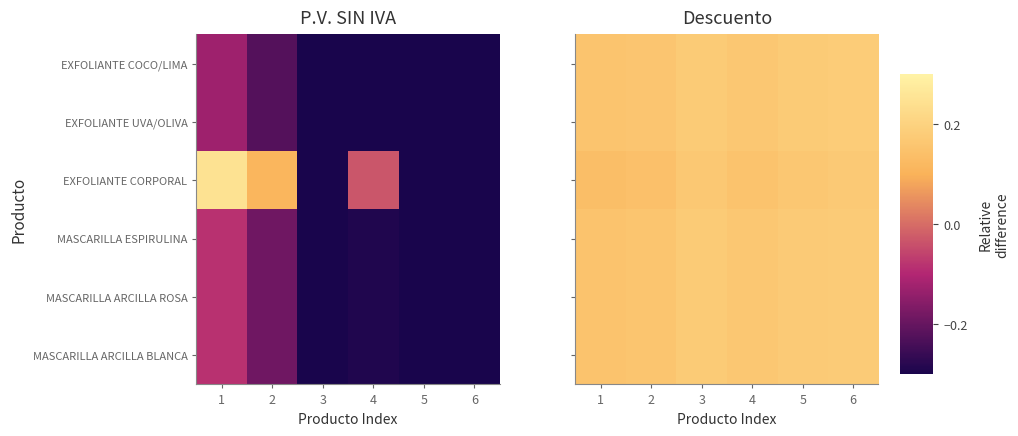

True or false: MASCARILLA ESPIRULINA has a value of 0.2 at 1.

True